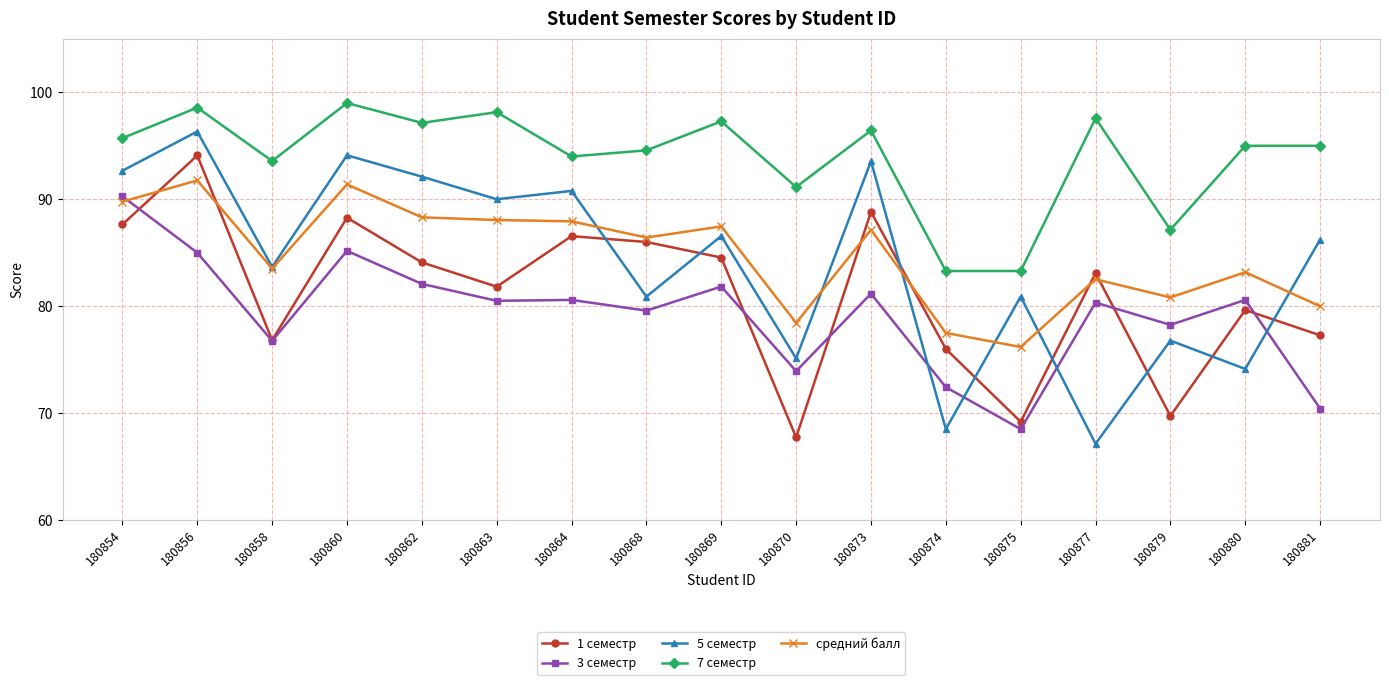

What value does the 1 семестр series have at 180870?

67.7